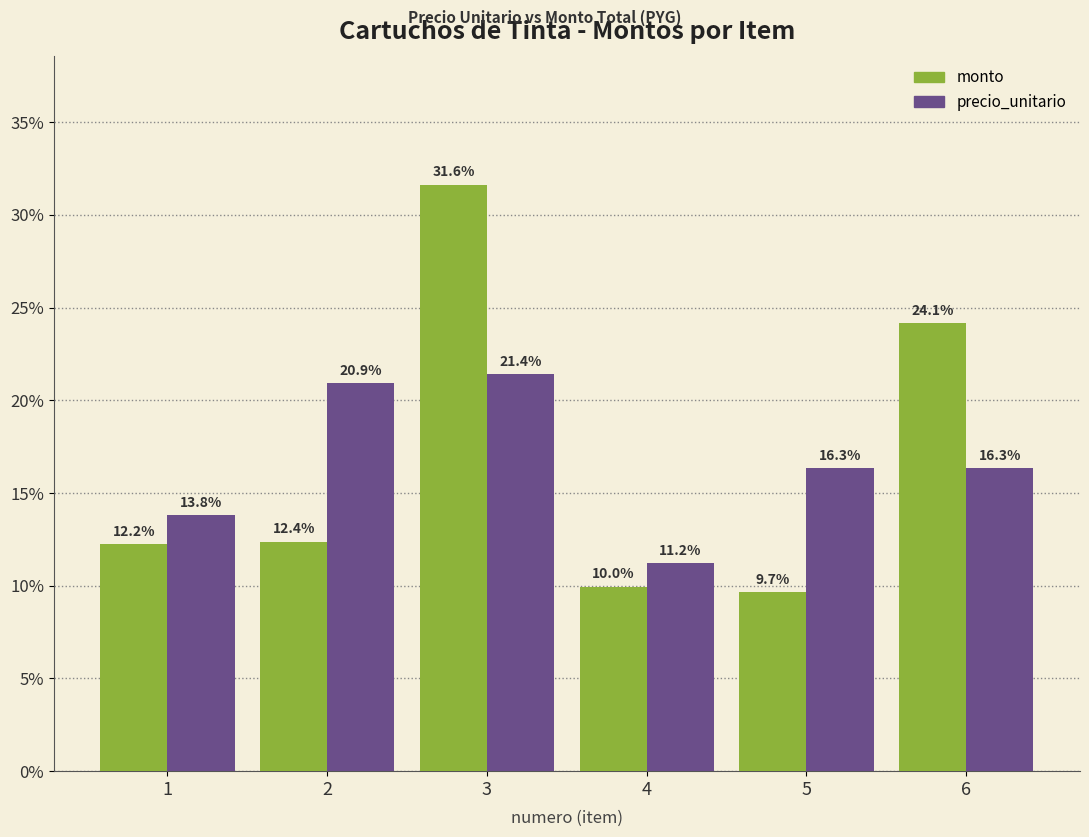

How many bars are there in total?

12